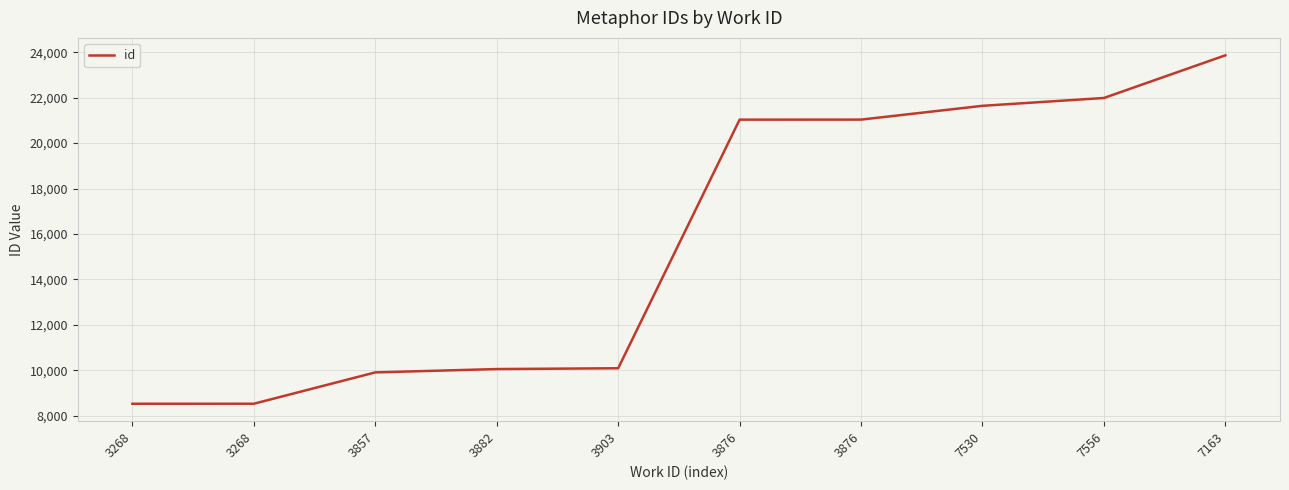

Reading left to right, what are all the values shown in this chart?

3268=8527	3268=8528	3857=9907	3882=10054	3903=10089	3876=21031	3876=21033	7530=21640	7556=21985	7163=23863